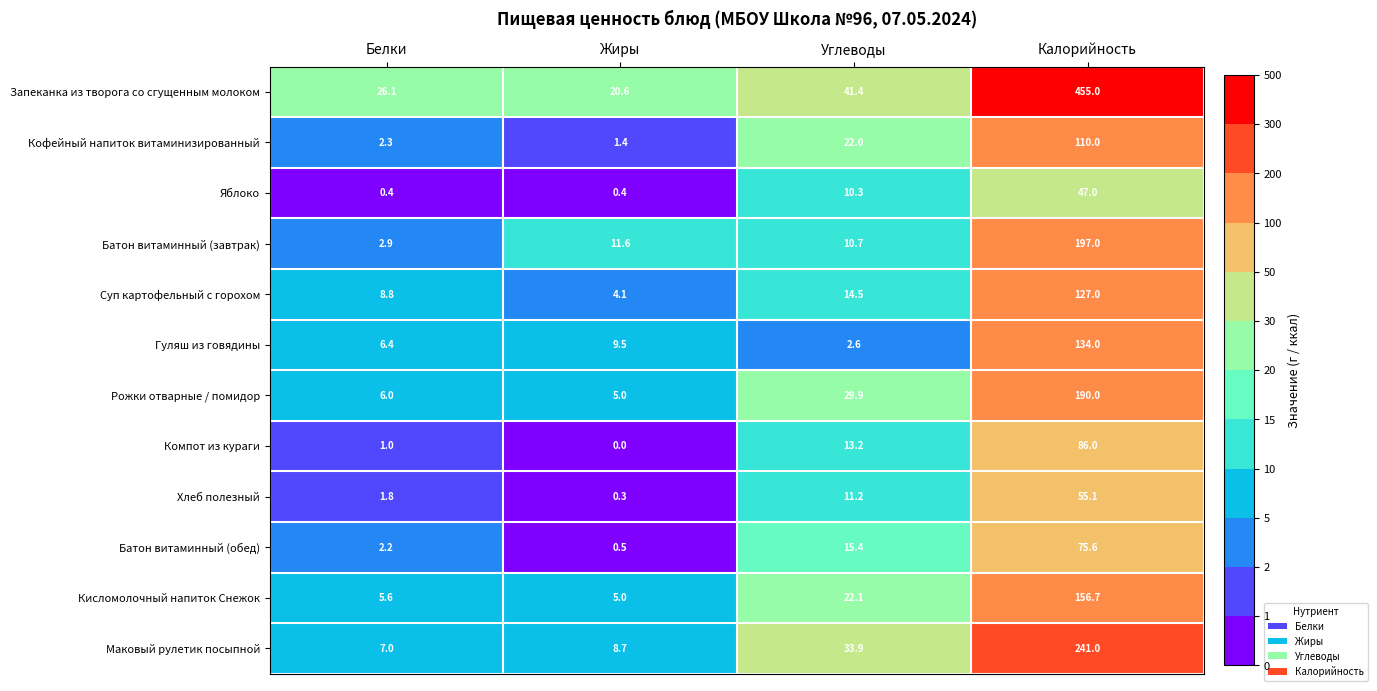

Rank the categories by Гуляш из говядины value from highest to lowest.

Калорийность, Жиры, Белки, Углеводы